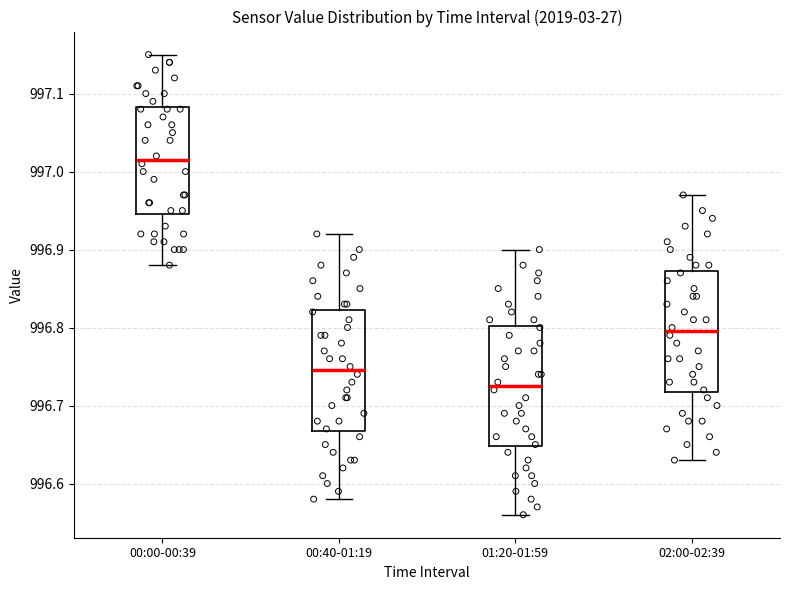

Which box's median line is the lowest?

01:20-01:59